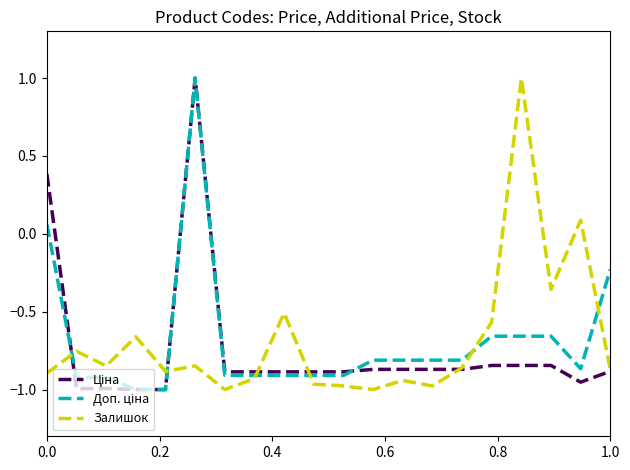

What is the maximum value shown in the chart?

1.0